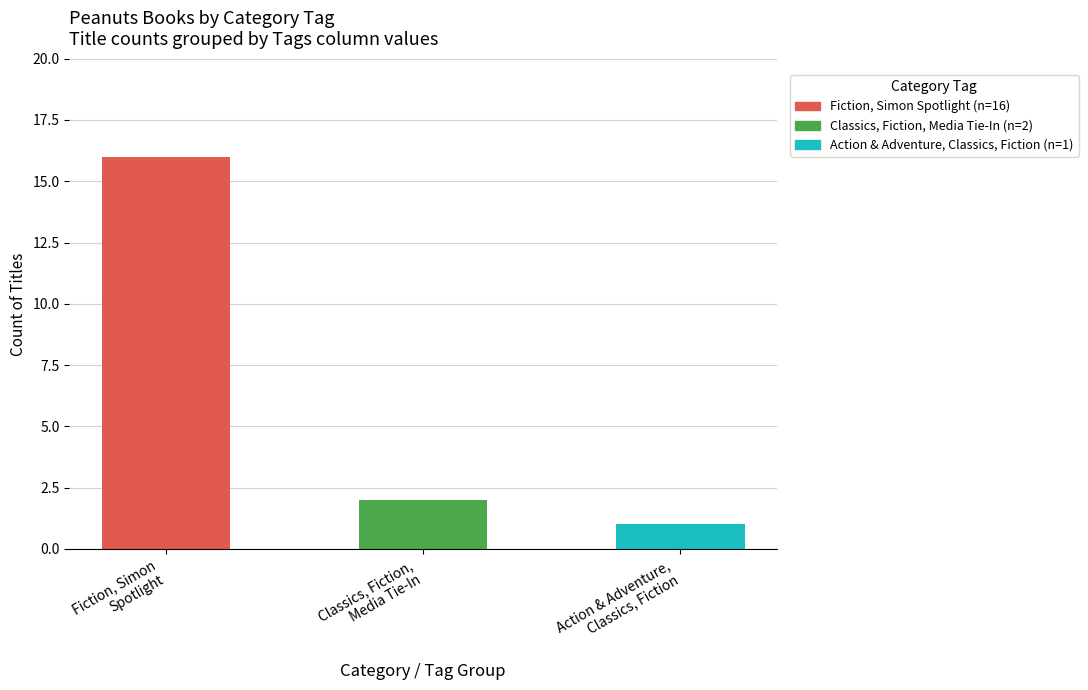

What is the sum of the values at Action & Adventure,
Classics, Fiction and Fiction, Simon
Spotlight?

17